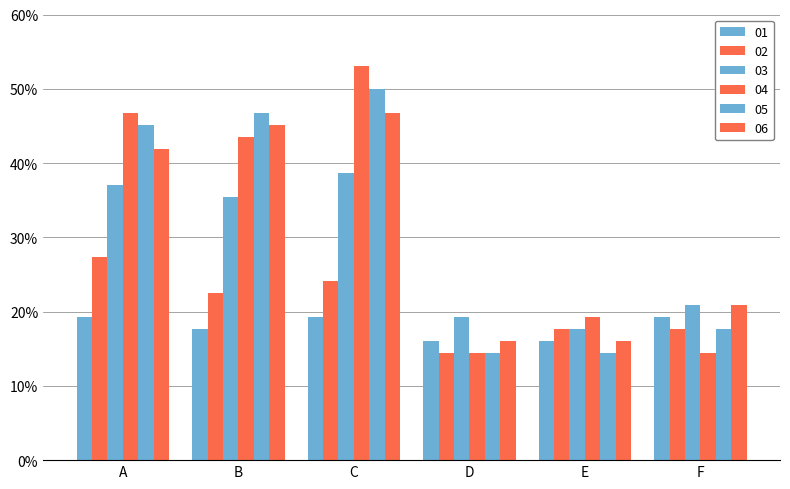

What is the difference between the maximum and second lowest values in the 04 series?

38.6